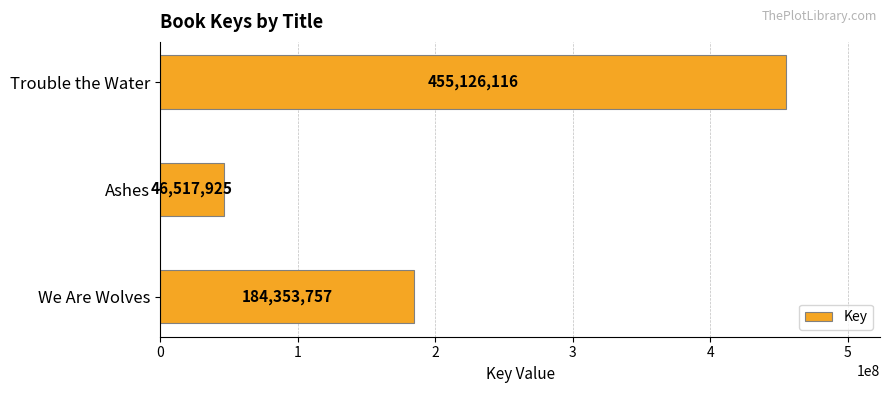

Reading bottom to top, list all the values displayed in this chart.

184353757	46517925	455126116